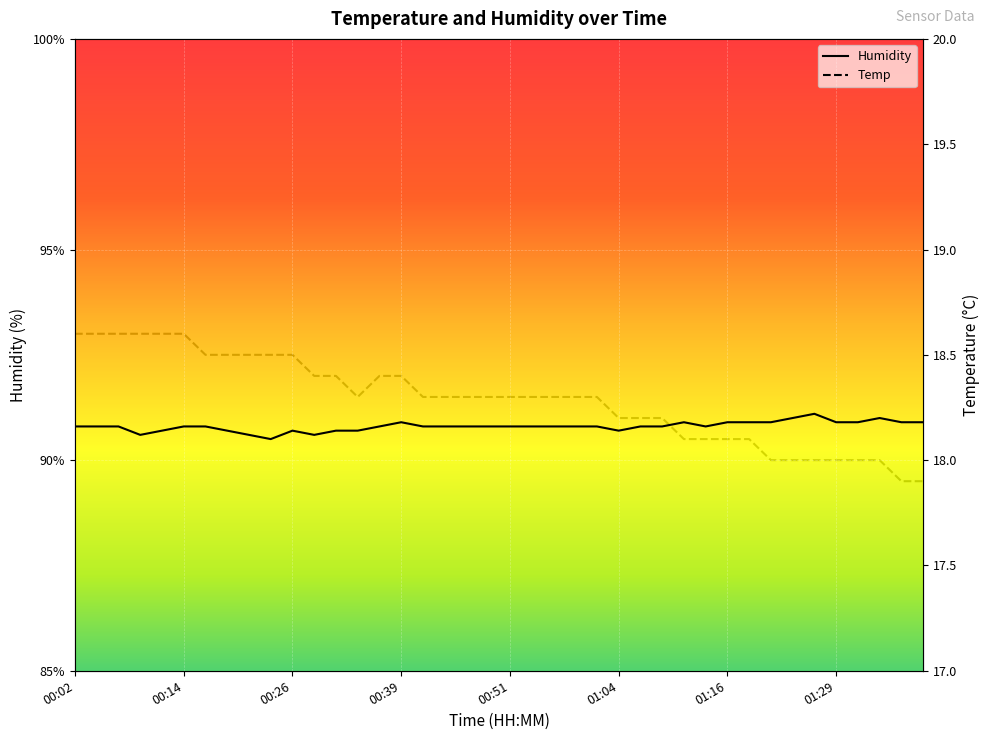

What is the lowest value of the Humidity series?

90.5